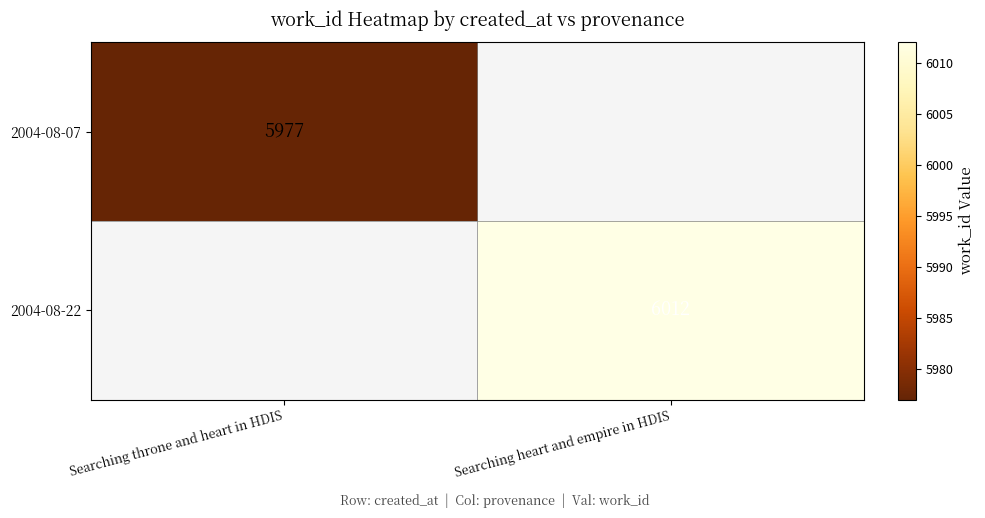

True or false: 2004-08-07 has a value of 10370 at Searching throne and heart in HDIS.

False